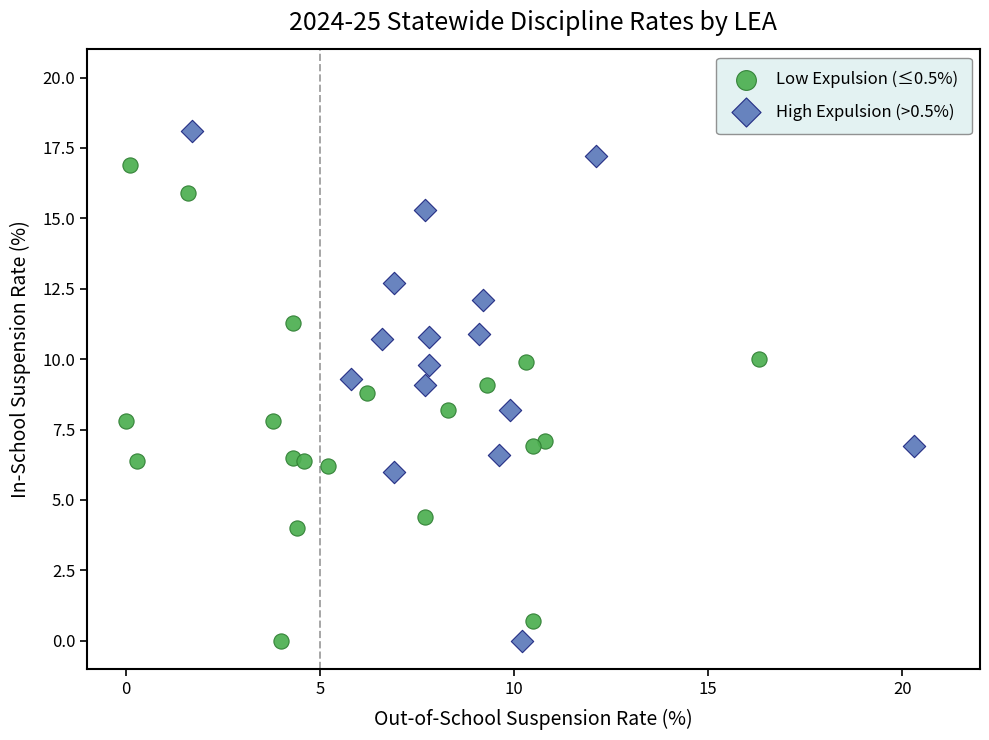

Which series reaches the maximum Y coordinate?

High Expulsion (>0.5%)